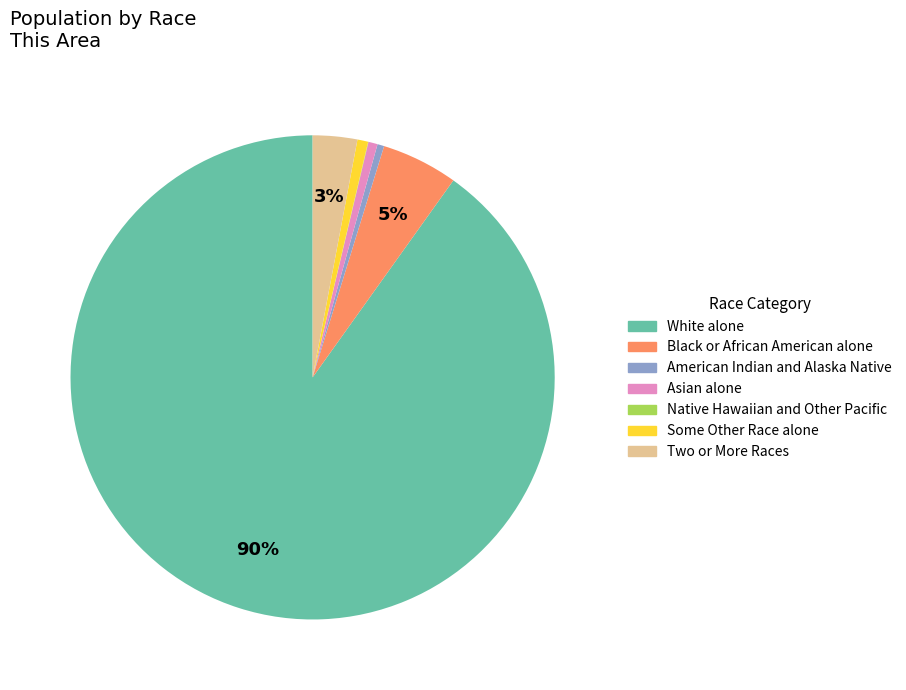

What percentage is the Two or More Races slice, to the nearest percent?

3%